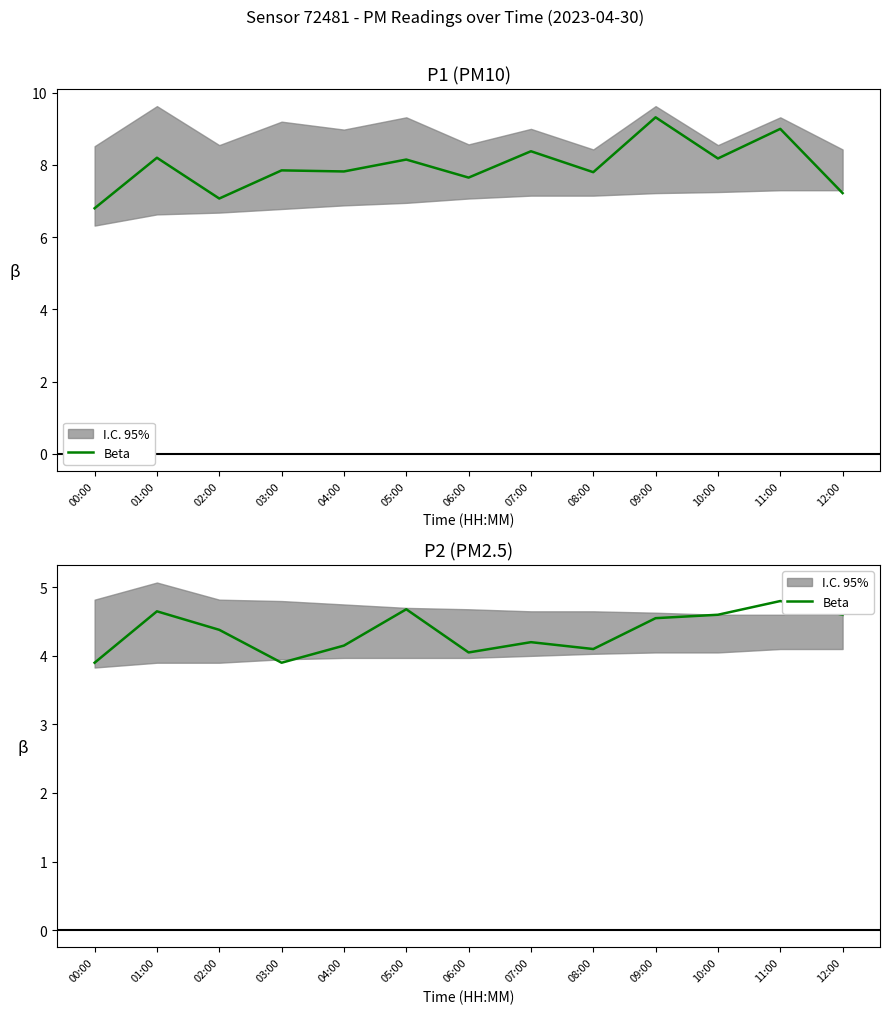

How many points are higher than both their immediate neighbors (excluding endpoints)?

4